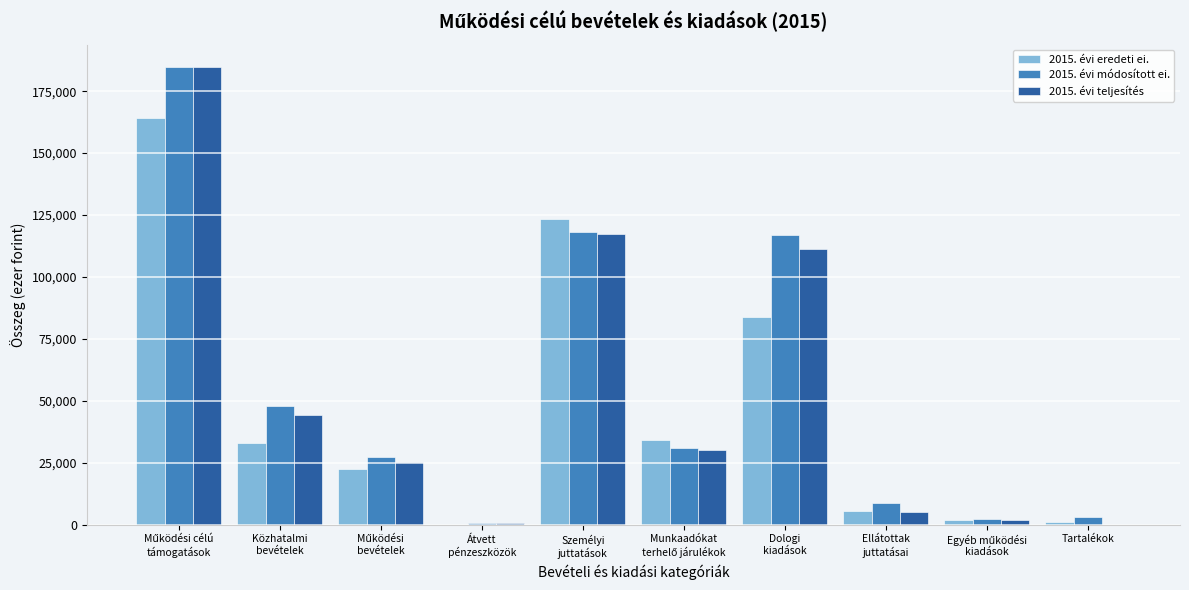

What are all the series names shown in the legend?

2015. évi eredeti ei., 2015. évi módosított ei., 2015. évi teljesítés